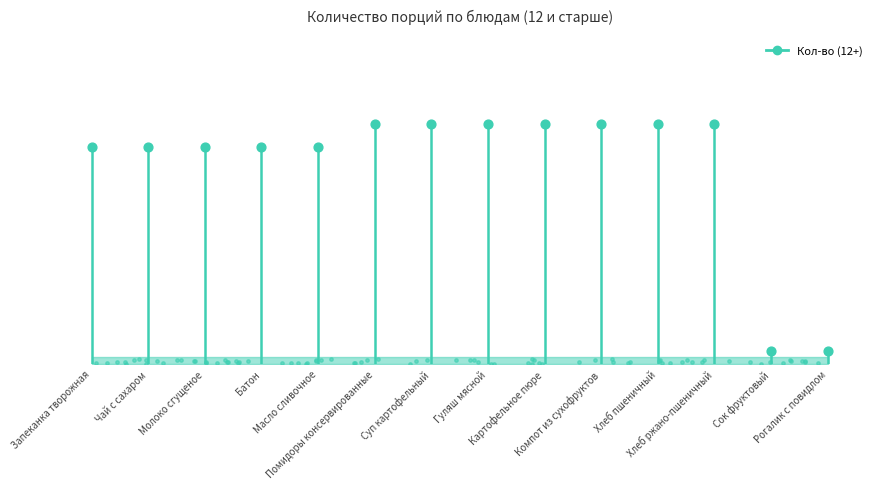

Between Запеканка творожная and Чай с сахаром, which is larger?

Чай с сахаром